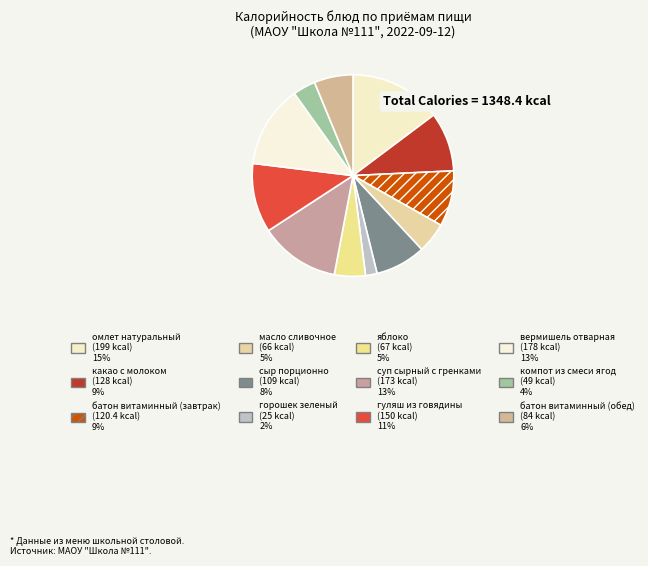

Between батон витаминный (обед) and какао с молоком, which is larger?

какао с молоком